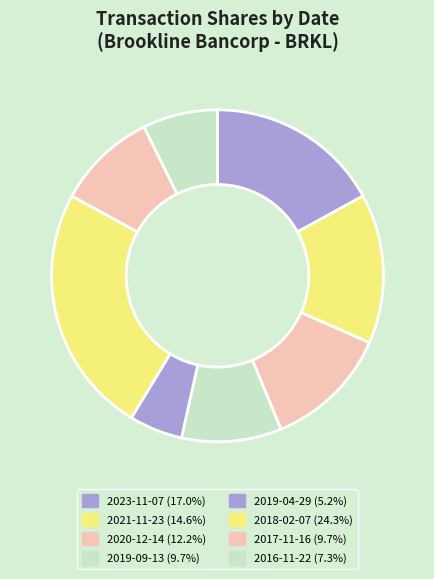

Is there any slice that represents more than half of the pie?

No